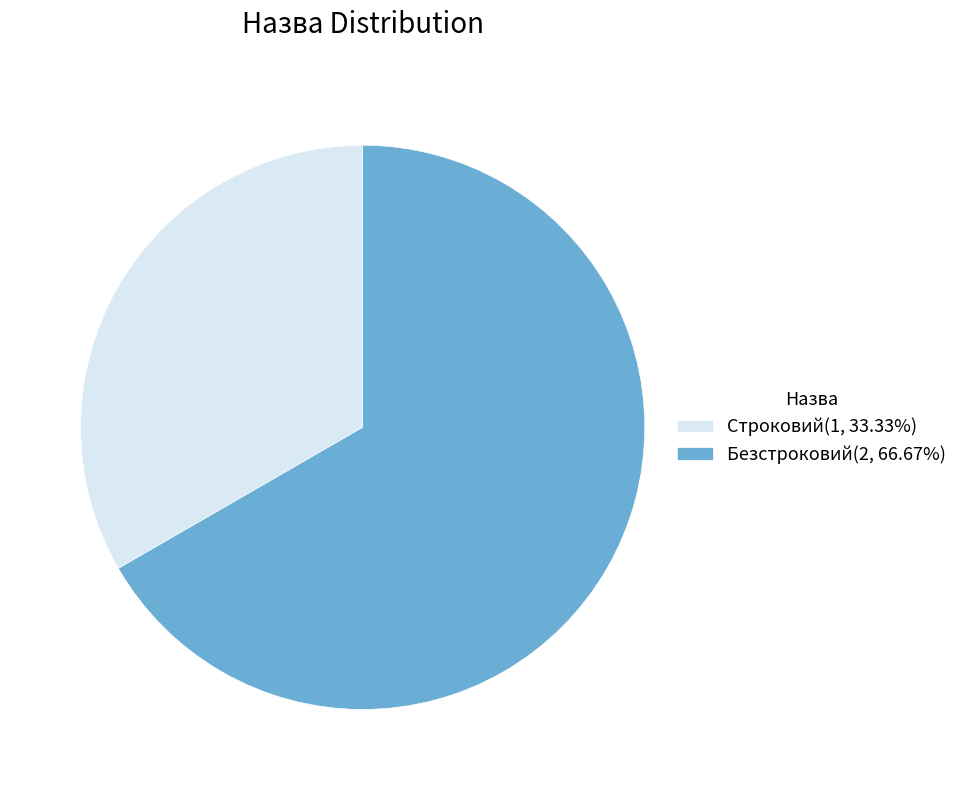

Between Строковий and Безстроковий, which is larger?

Безстроковий